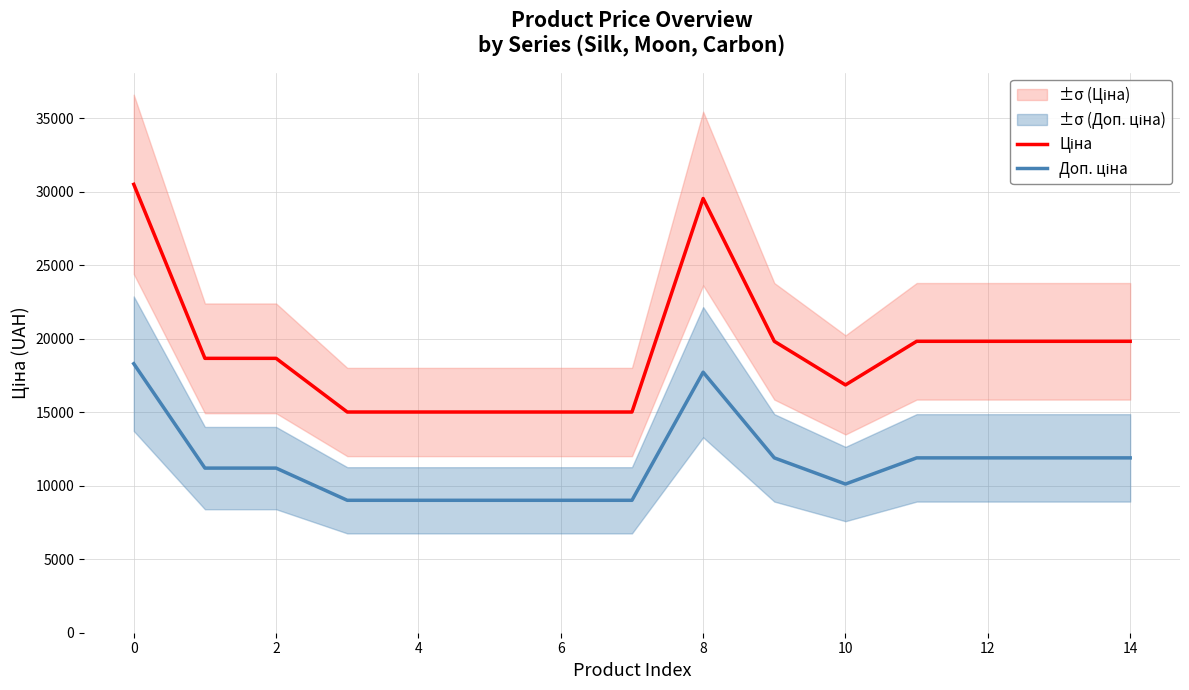

At how many categories does at least one series exceed 19923?

2